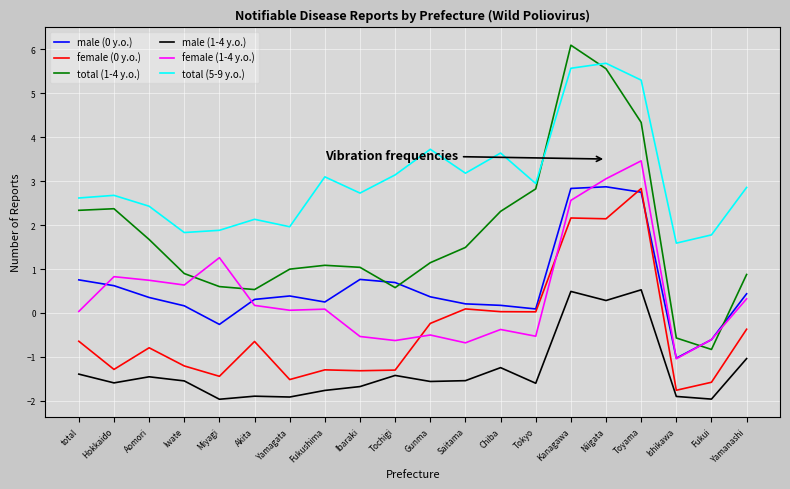

How many categories are shown in the chart?

20